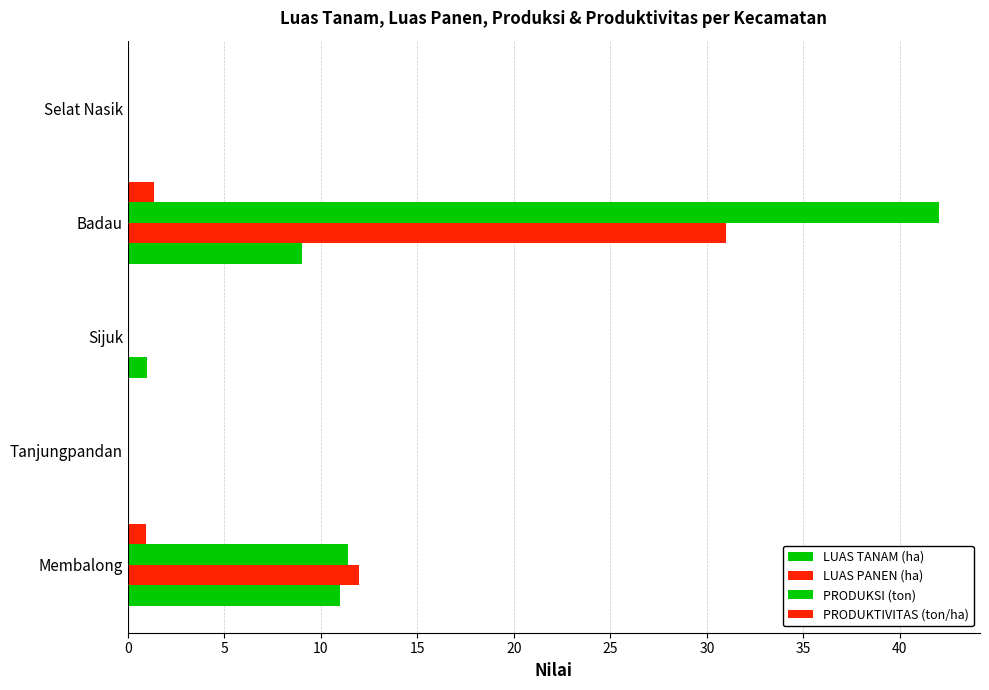

Count the number of categories in the chart.

5